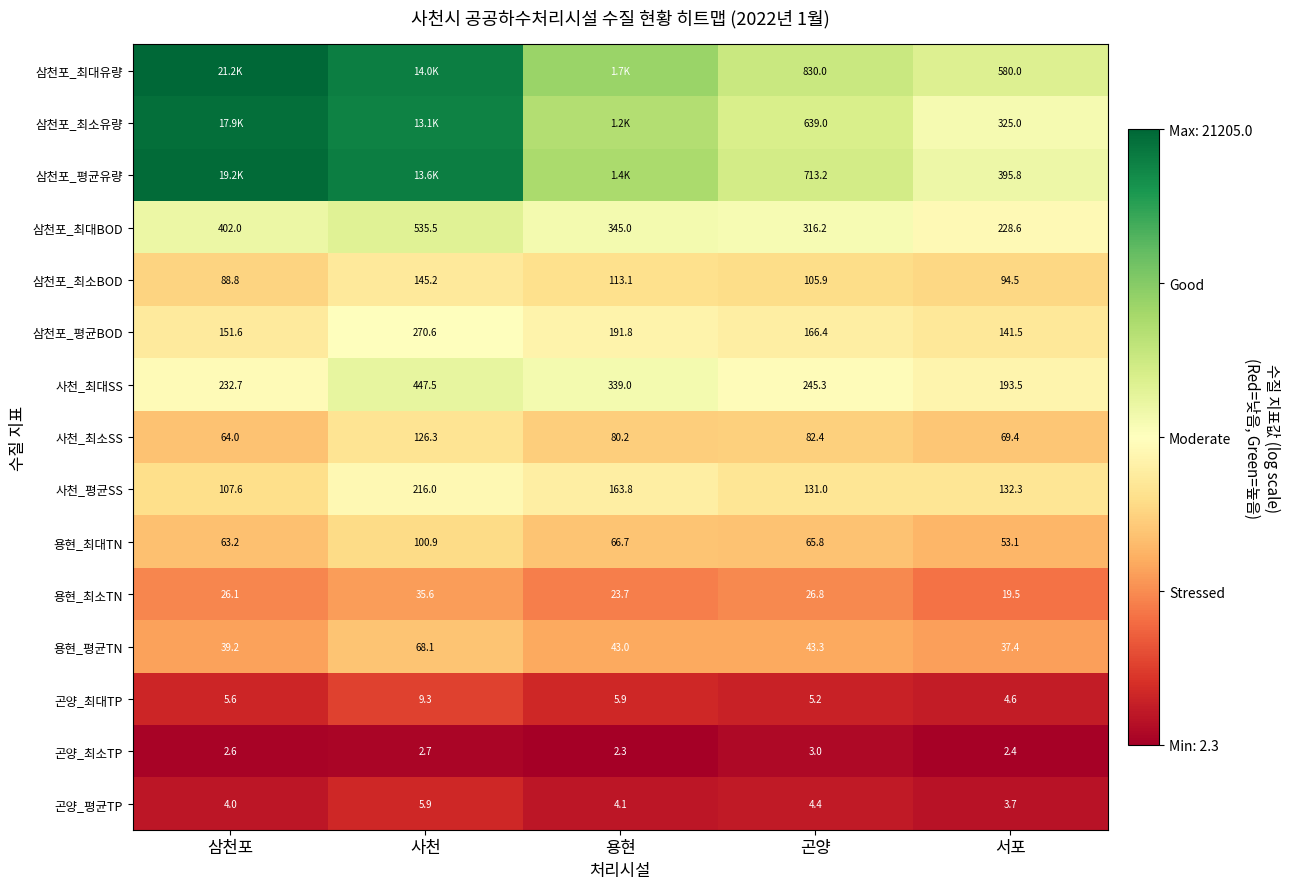

Rank the categories by 삼천포_최소BOD value from highest to lowest.

사천, 용현, 곤양, 서포, 삼천포